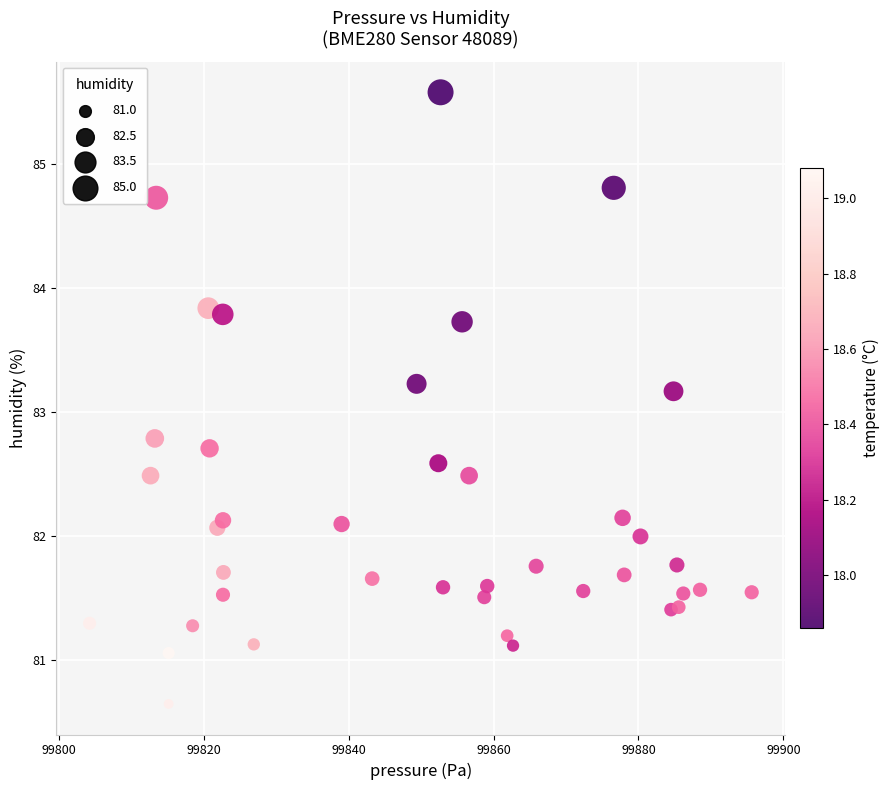

What is the range of Y values (max minus min)?

4.9